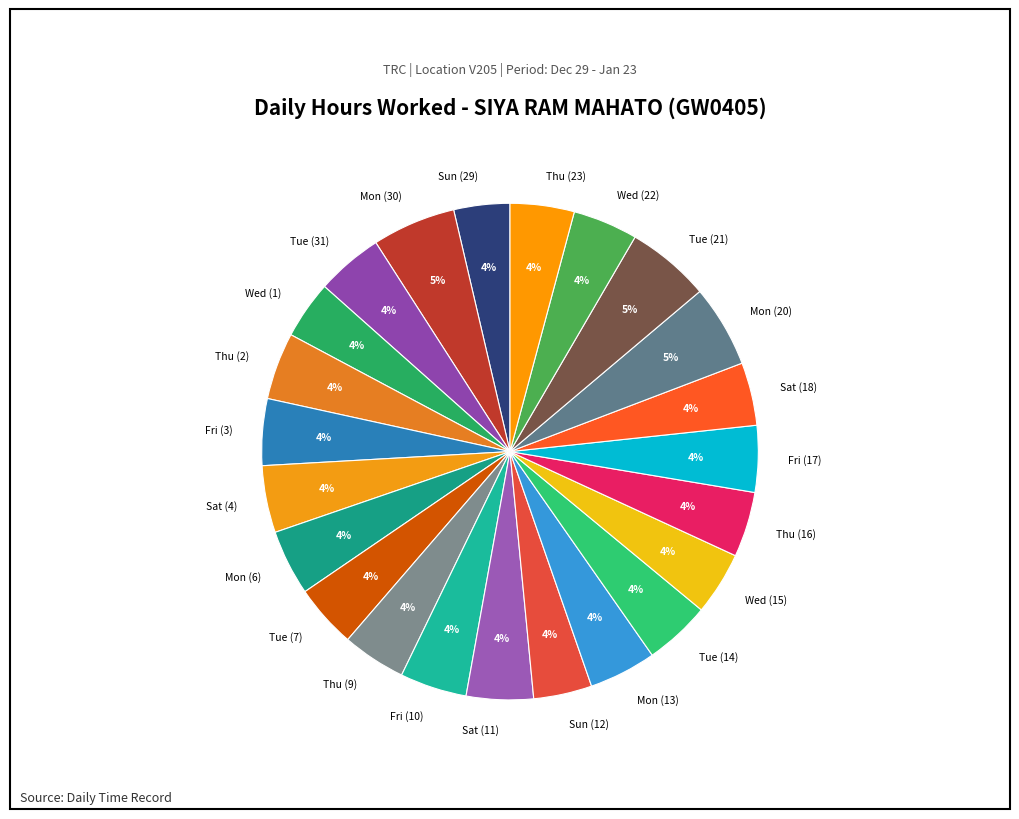

To the nearest percent, what is the average slice percentage?

4%